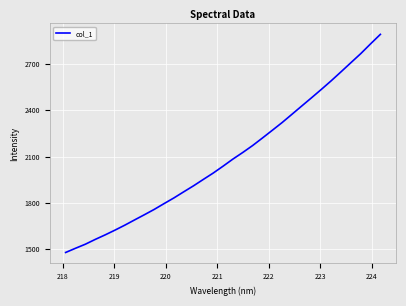

What is the greatest value displayed?

2892.9